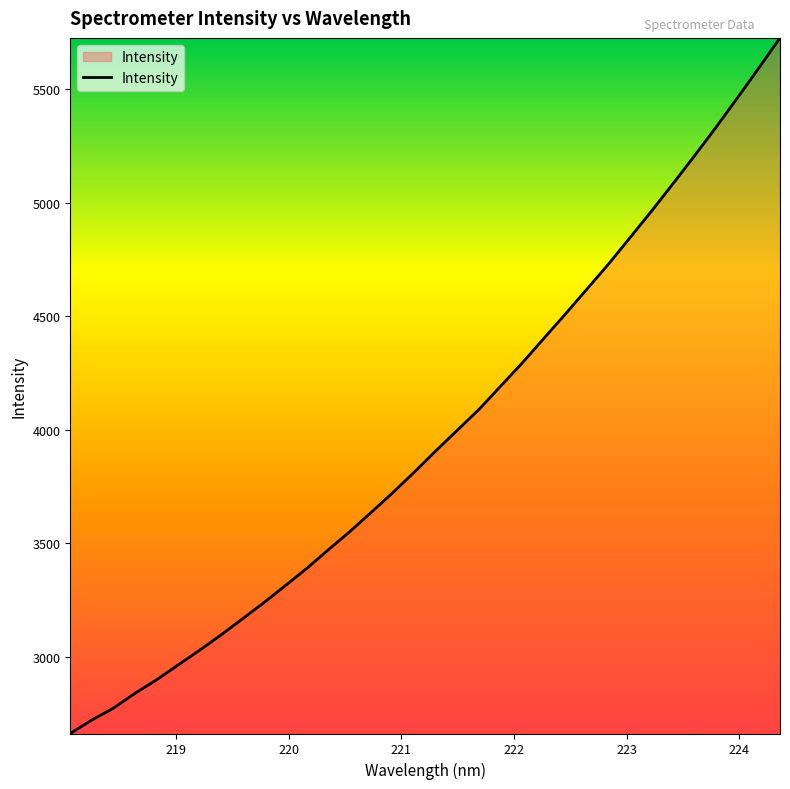

What is the smallest value displayed?

2662.5